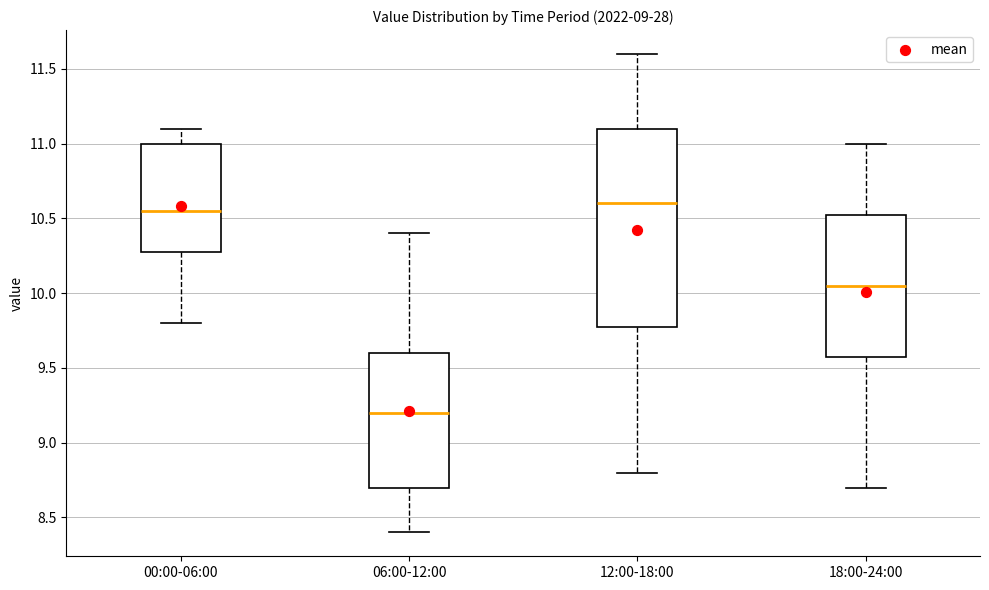

Comparing the boxes themselves (not the whiskers), which one is the tallest?

12:00-18:00